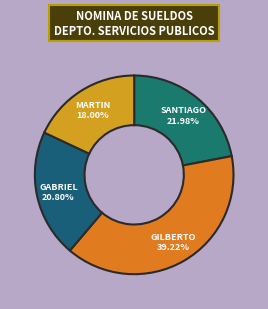

Is there any slice that represents more than half of the pie?

No